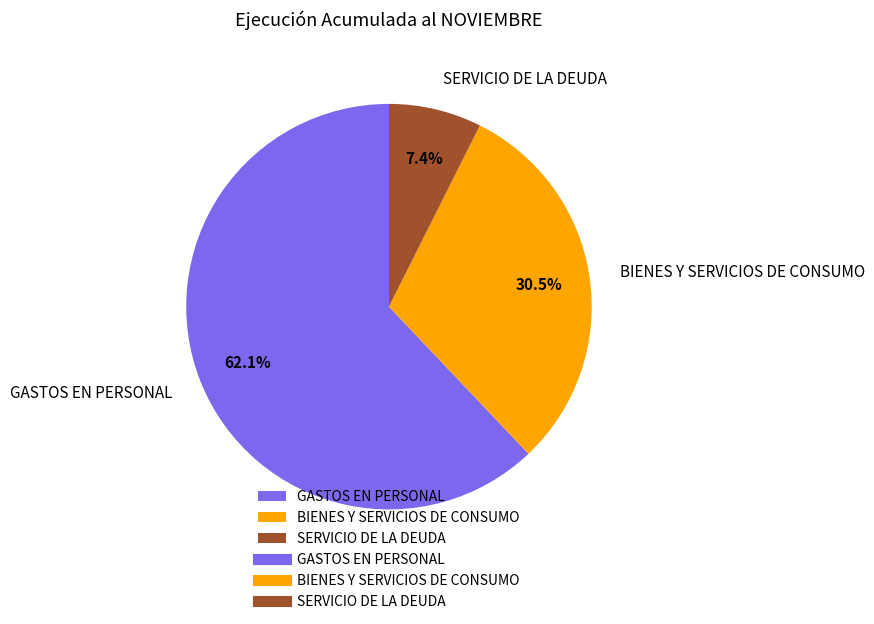

Which category has the smallest portion of the pie?

SERVICIO DE LA DEUDA